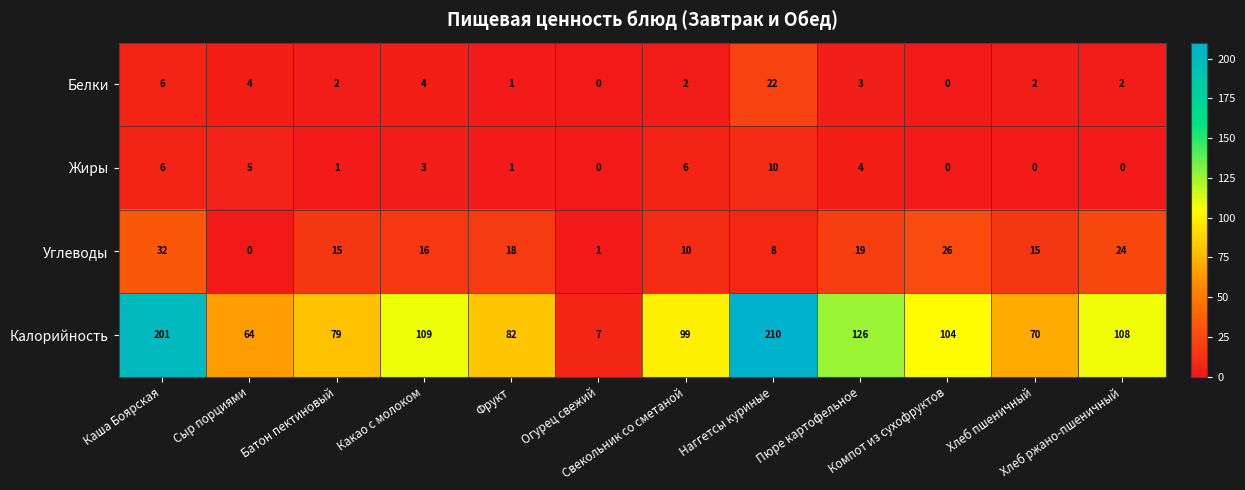

Rank the series at Свекольник со сметаной from lowest to highest value.

Белки, Жиры, Углеводы, Калорийность